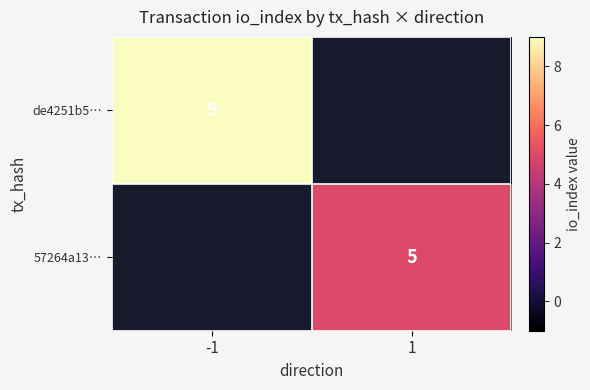

The value of de4251b5… at -1 is 12. True or false?

False